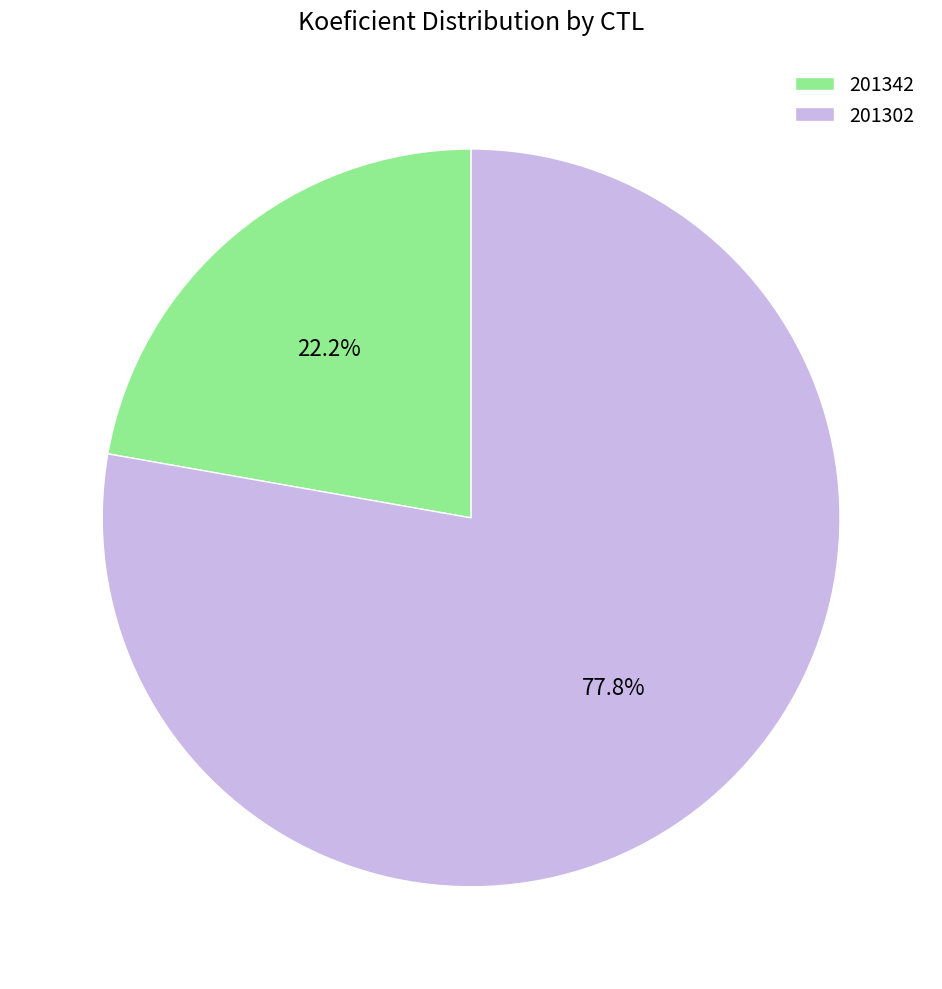

Rank the categories by value from lowest to highest.

201342, 201302